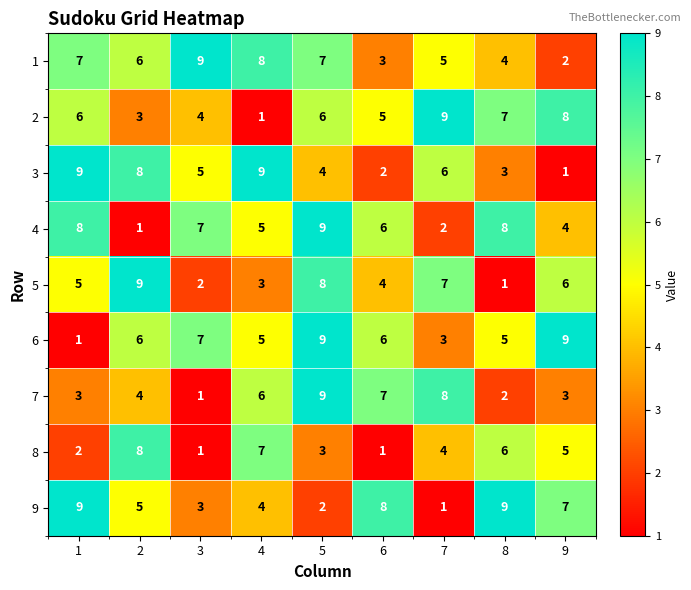

At how many categories does at least one series exceed 2?

9